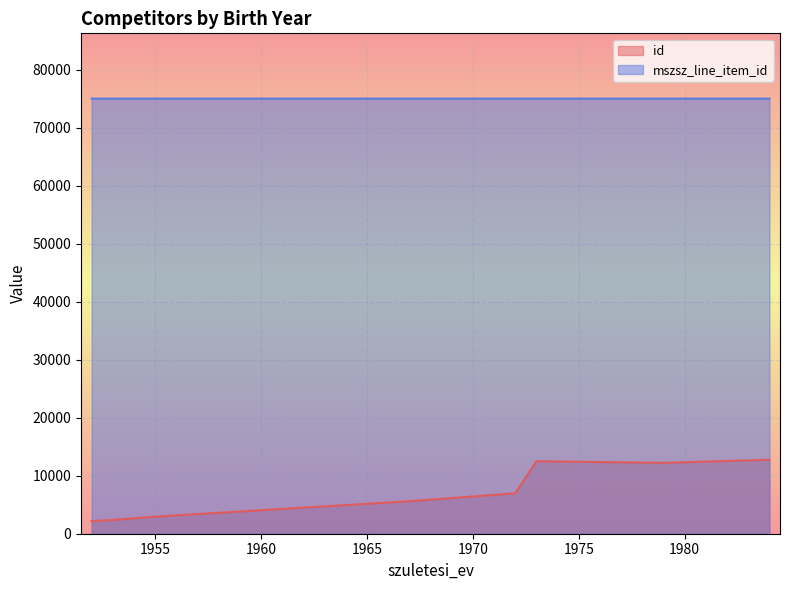

Which series has the largest total across all categories?

mszsz_line_item_id